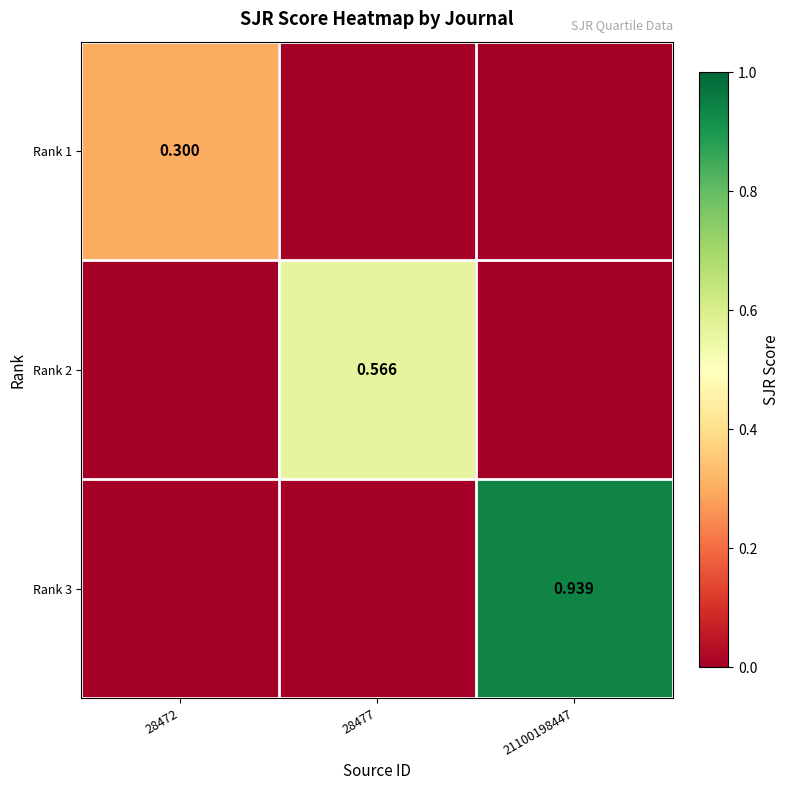

Which label corresponds to the largest value in the chart?

21100198447